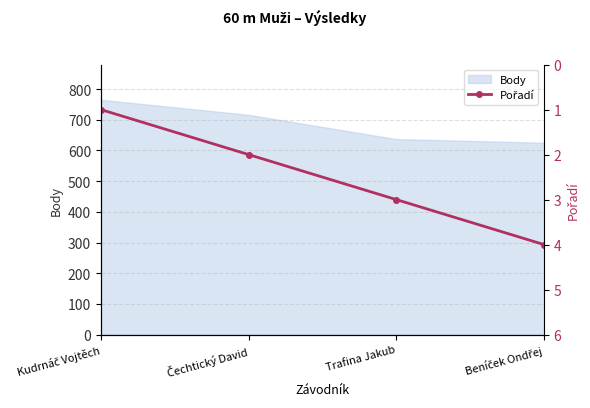

What is the difference between the second highest and second lowest values?

1